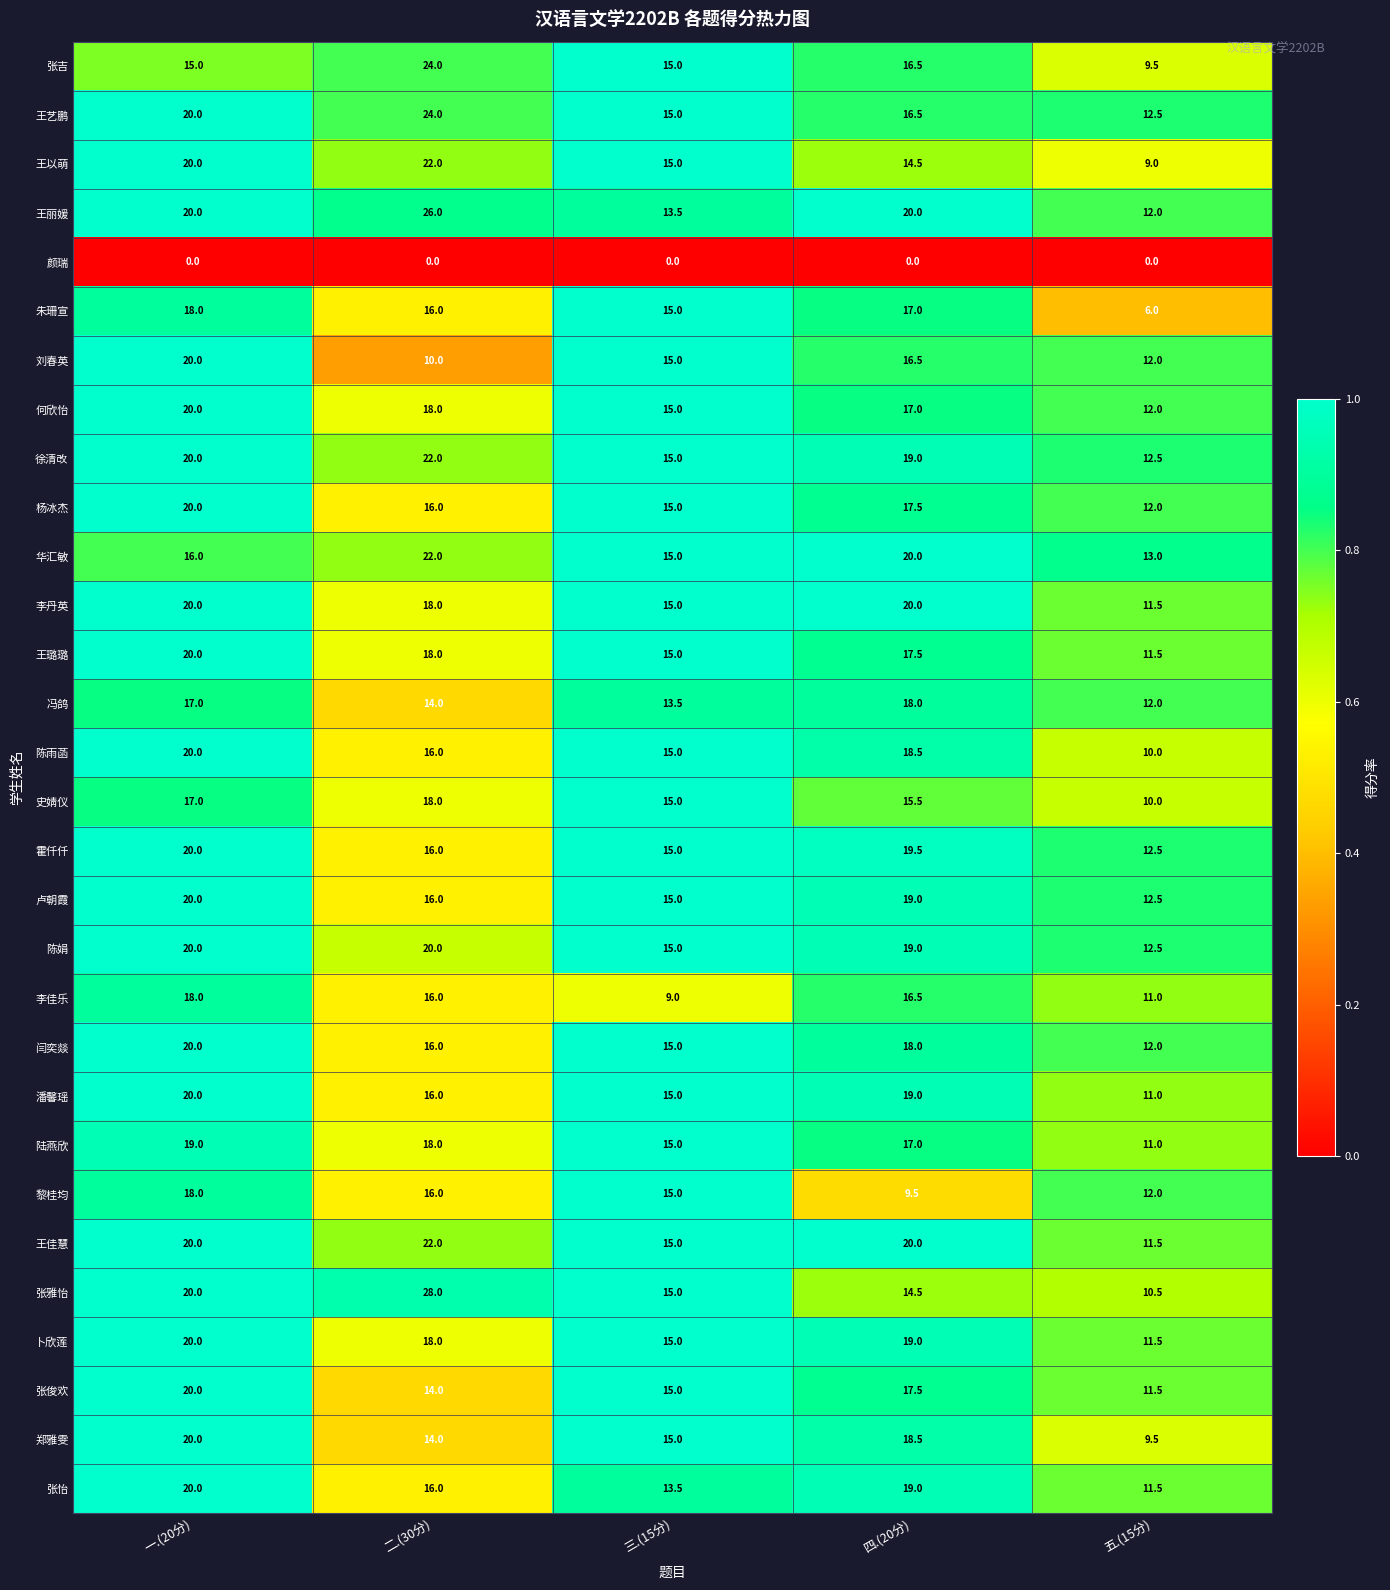

Between 三.(15分) and 五.(15分), which series saw the biggest shift?

朱珊宣